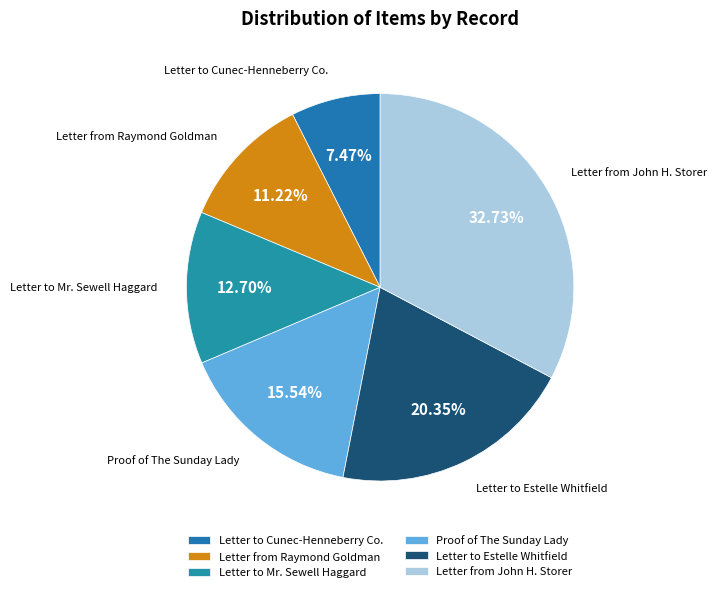

How many slices are in this pie chart?

6